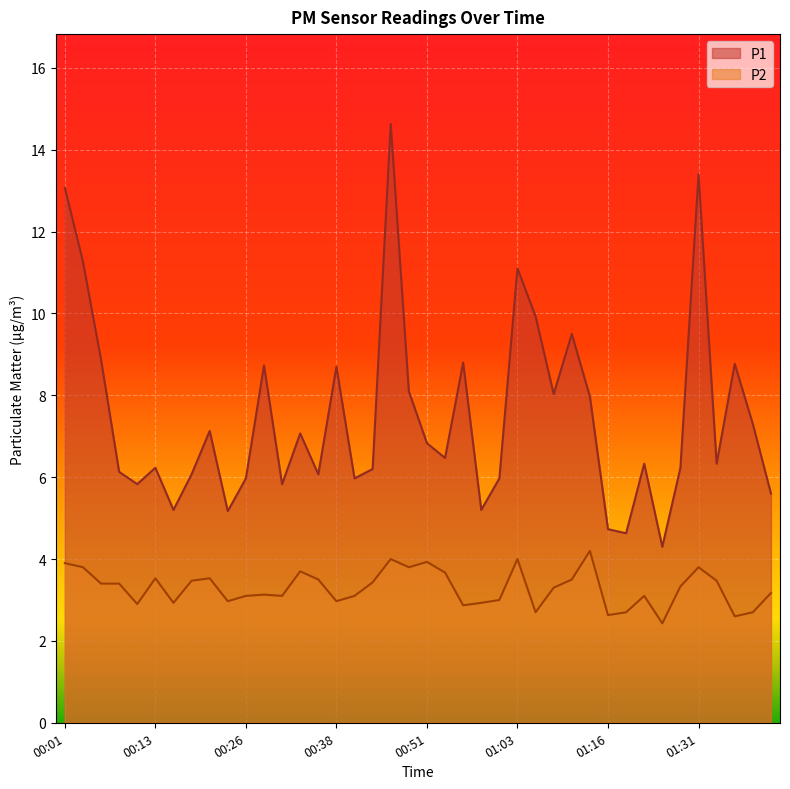

What is the label of the 9th point from the right?

01:18